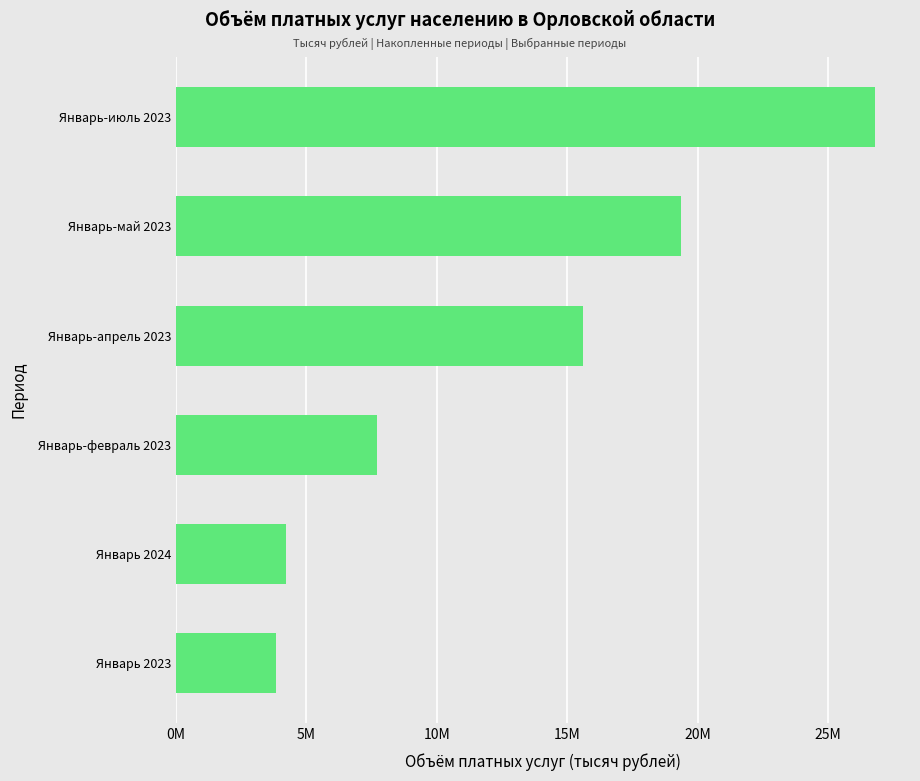

Are the bars horizontal?

Yes